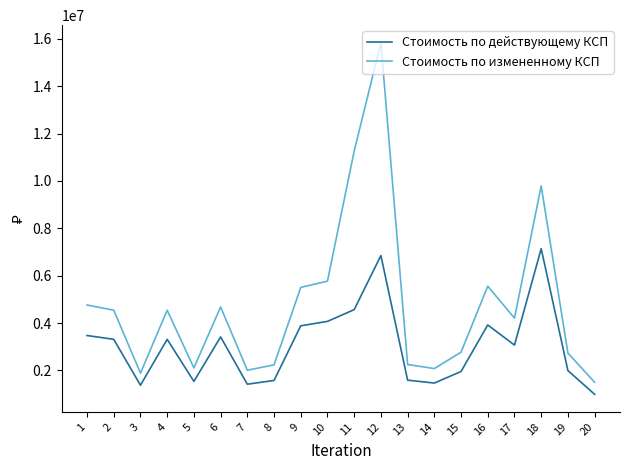

What is the sum of all Стоимость по действующему КСП values?

60890875.6